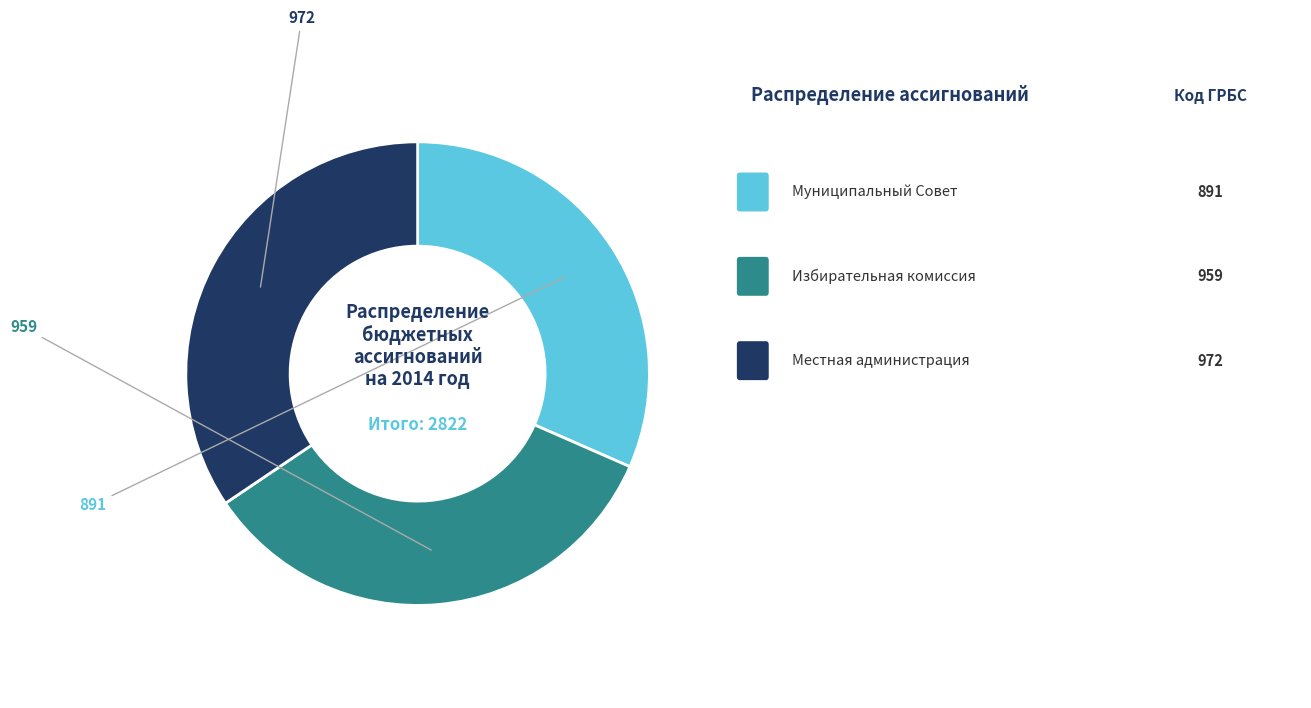

Does any single category account for the majority?

No